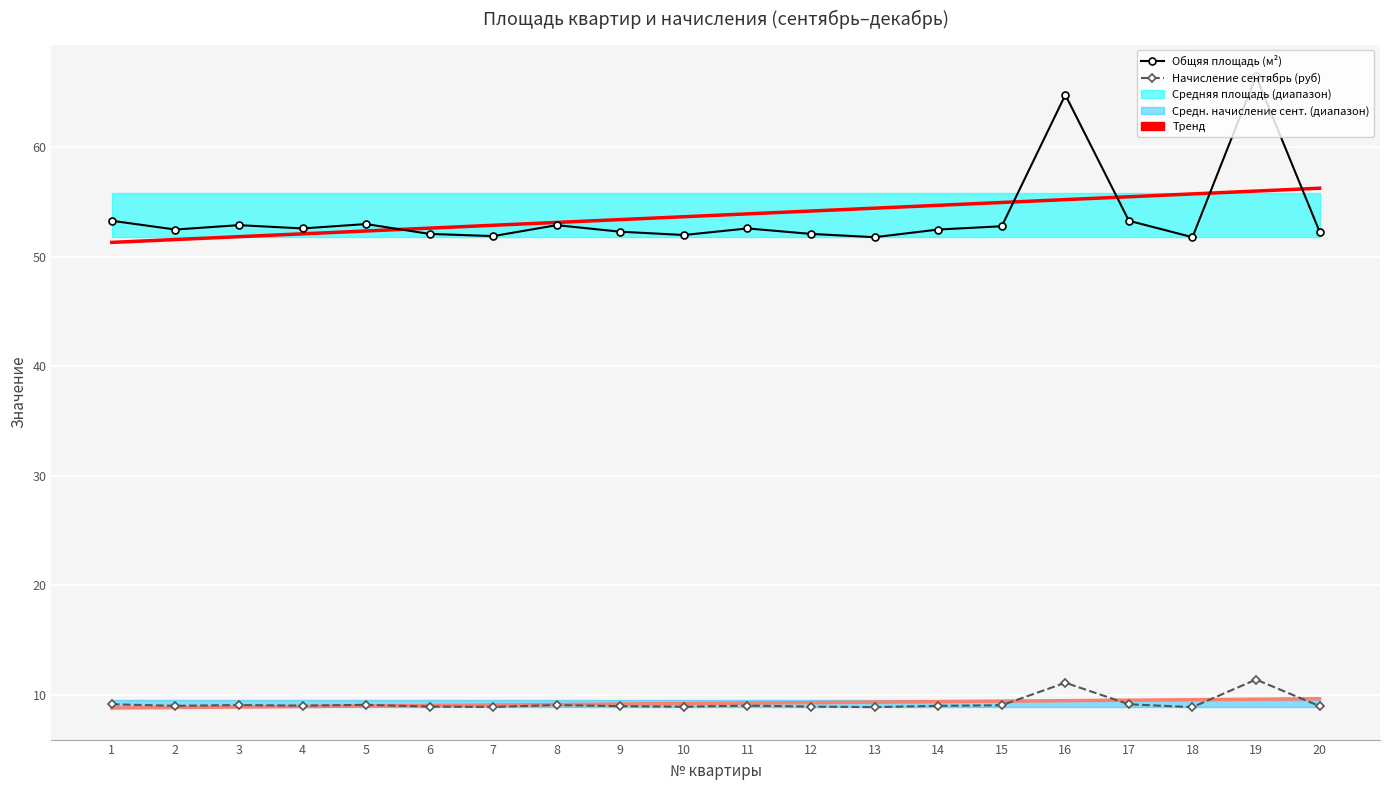

In Начисление сентябрь (руб), how many points are higher than both neighbors (excluding endpoints)?

6